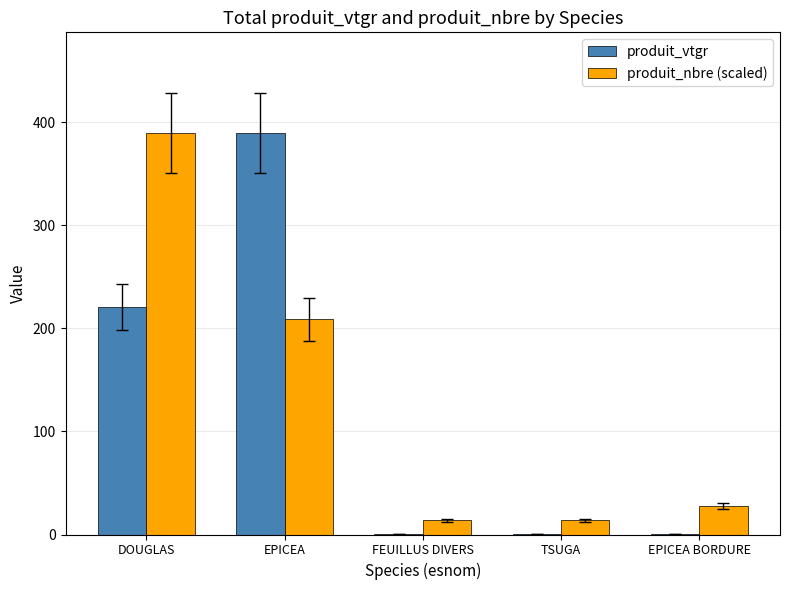

Is it true that produit_nbre (scaled) equals 45.8 at EPICEA BORDURE?

False